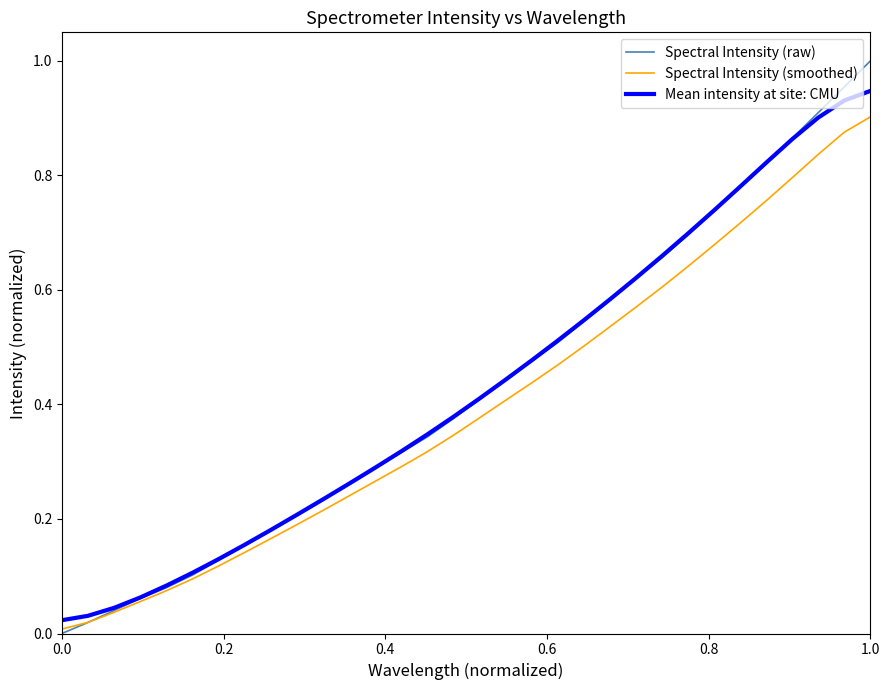

Which series has the largest range (max minus min)?

Spectral Intensity (raw)